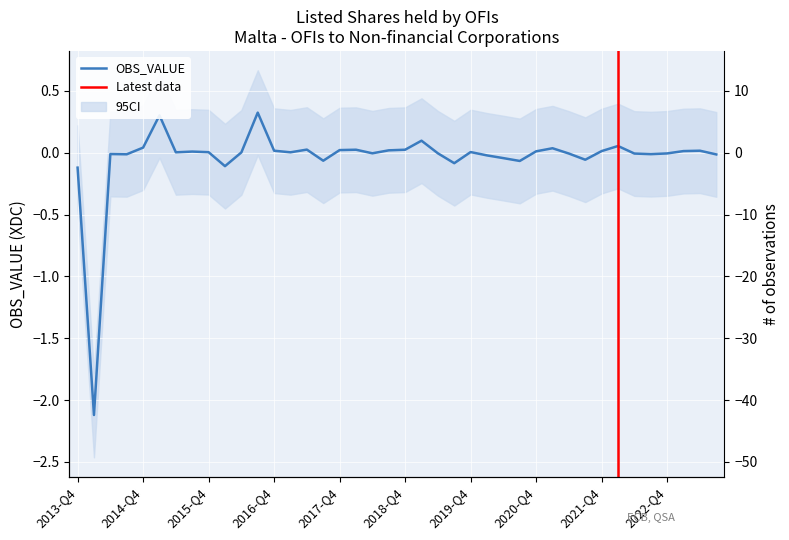

True or false: there are more than 0 points higher than both neighbors.

True